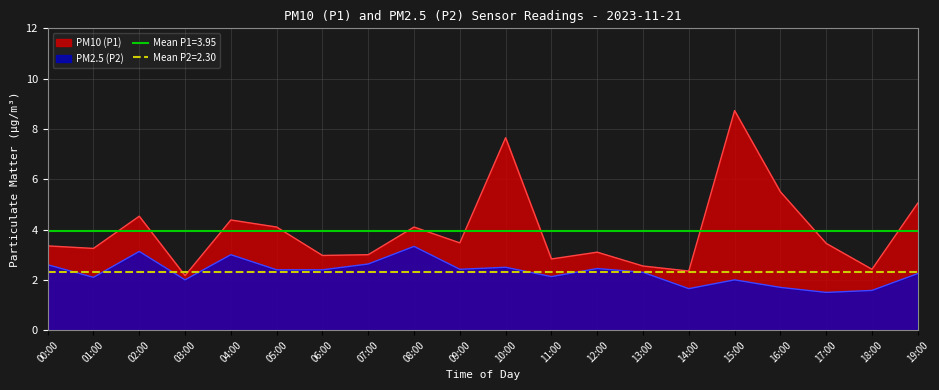

What is the highest value of the P2 series?

3.3